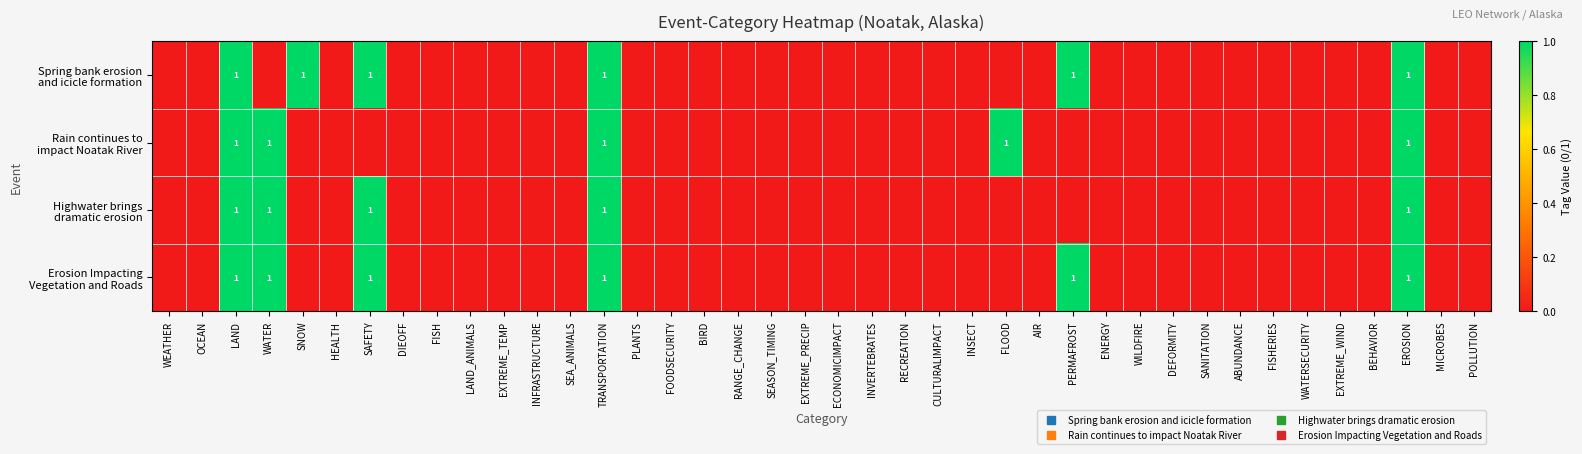

At how many categories does at least one series exceed 0?

8